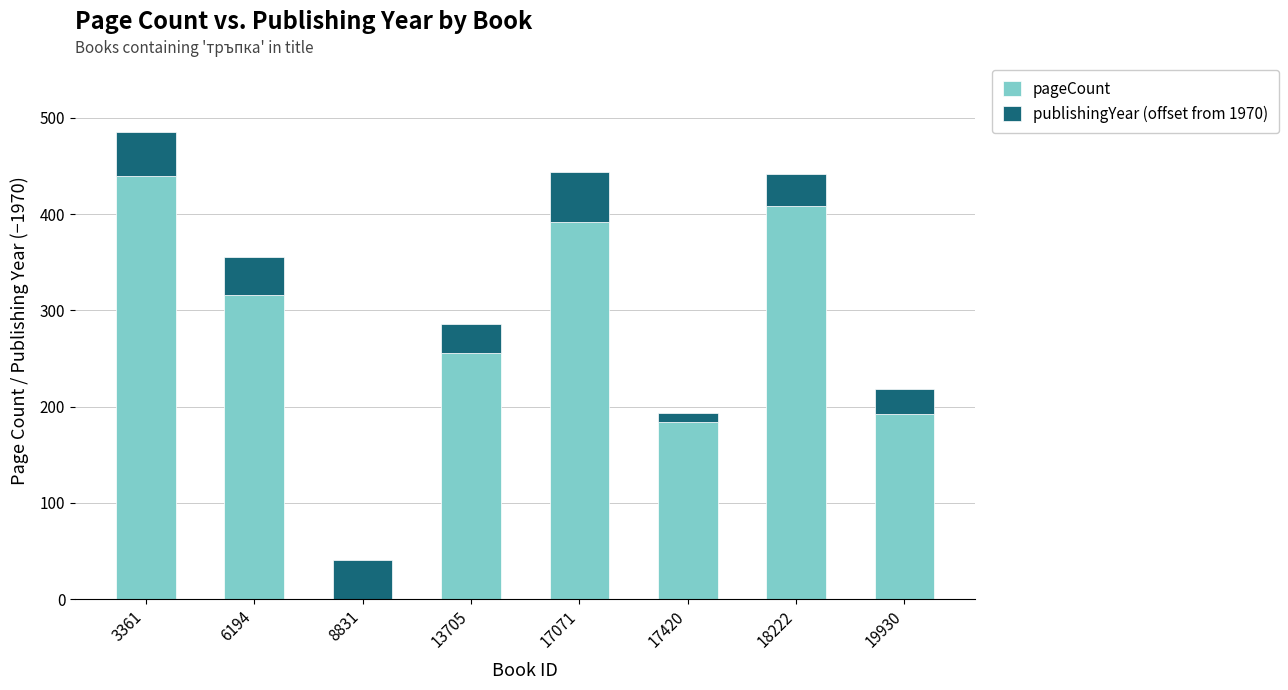

What is the approximate value of pageCount at 19930?

192